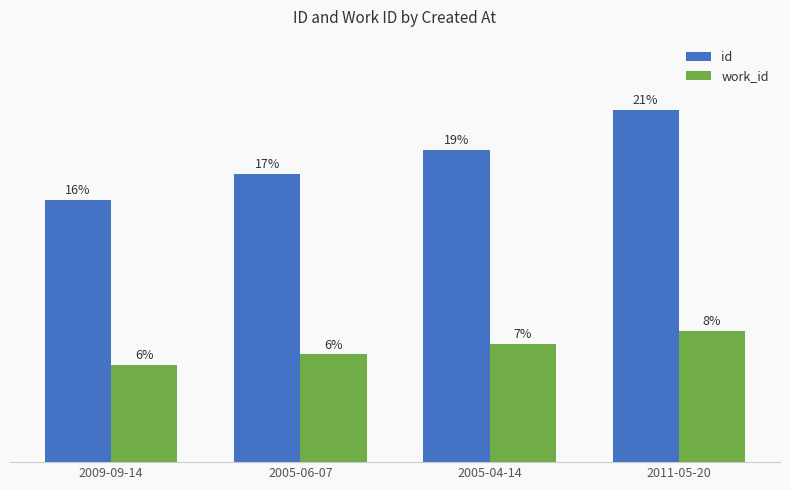

Rank the series by their maximum value, from highest to lowest.

id, work_id